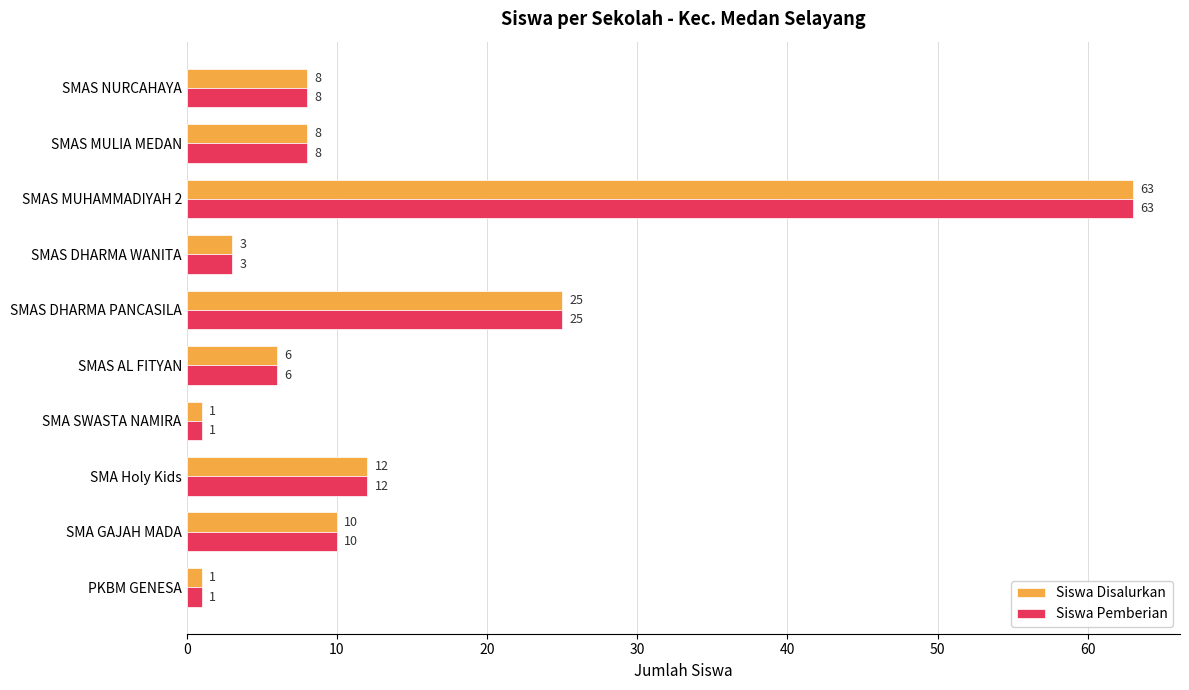

Count the number of data series in this chart.

2